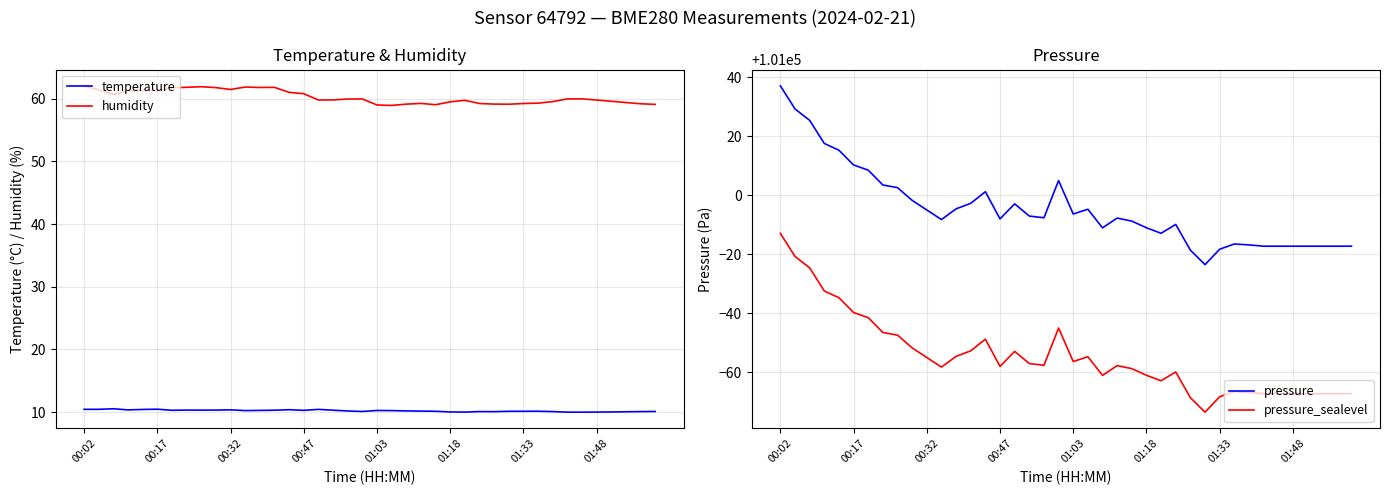

What are all the series names shown in the legend?

temperature, humidity, pressure, pressure_sealevel